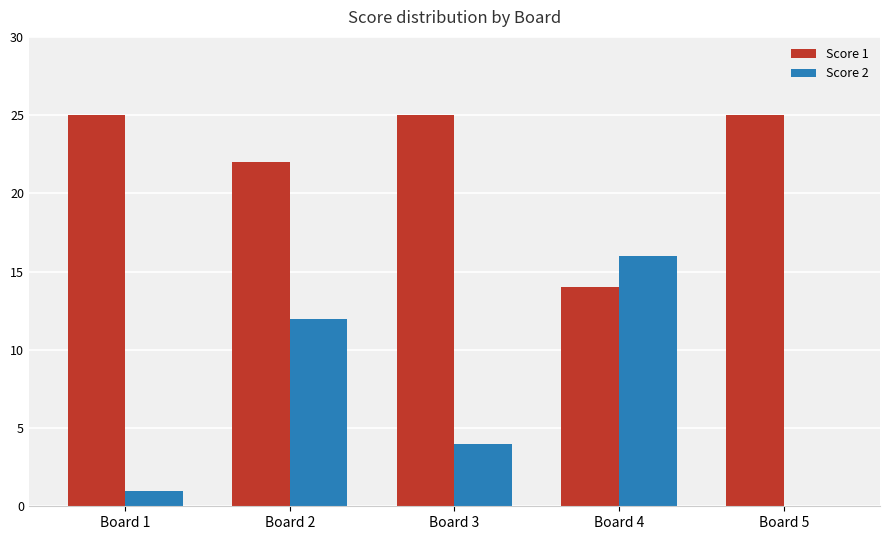

The Score 1 series shows 25 at Board 5. True or false?

True